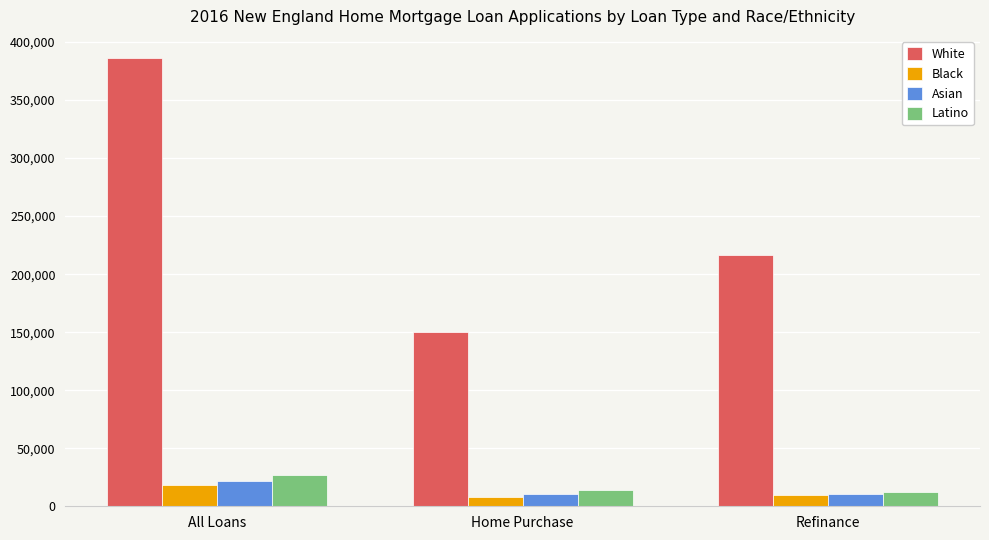

What is the label of the 3rd bar from the right?

All Loans